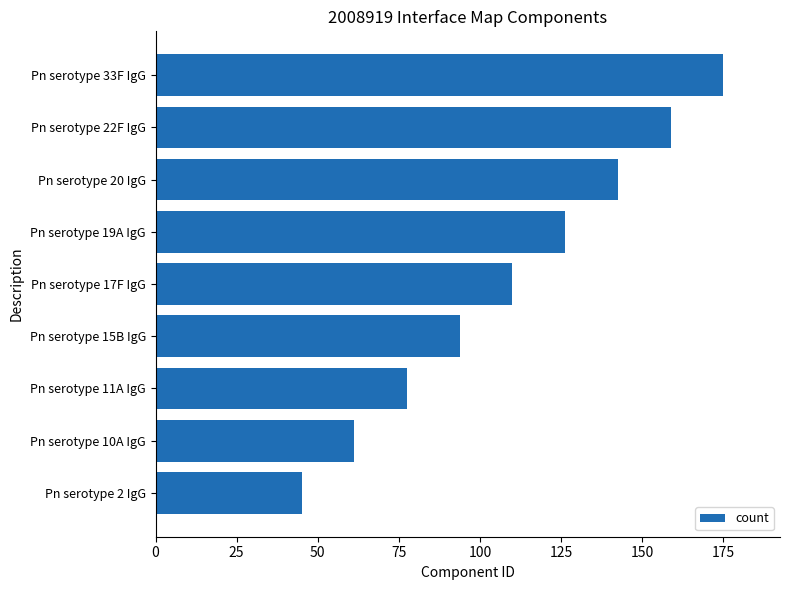

Which category has the highest value across all series?

Pn serotype 33F IgG